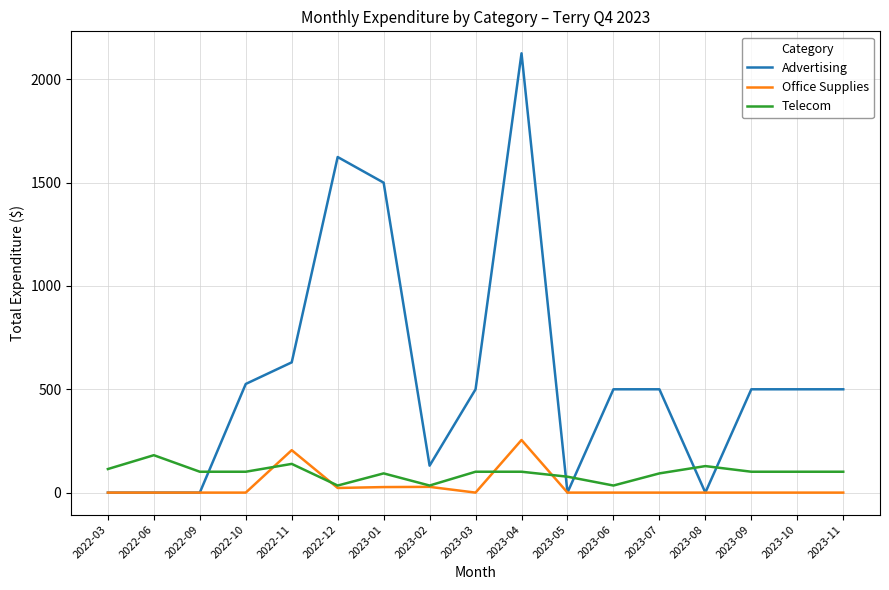

How many values in the Telecom series are below 101?

6